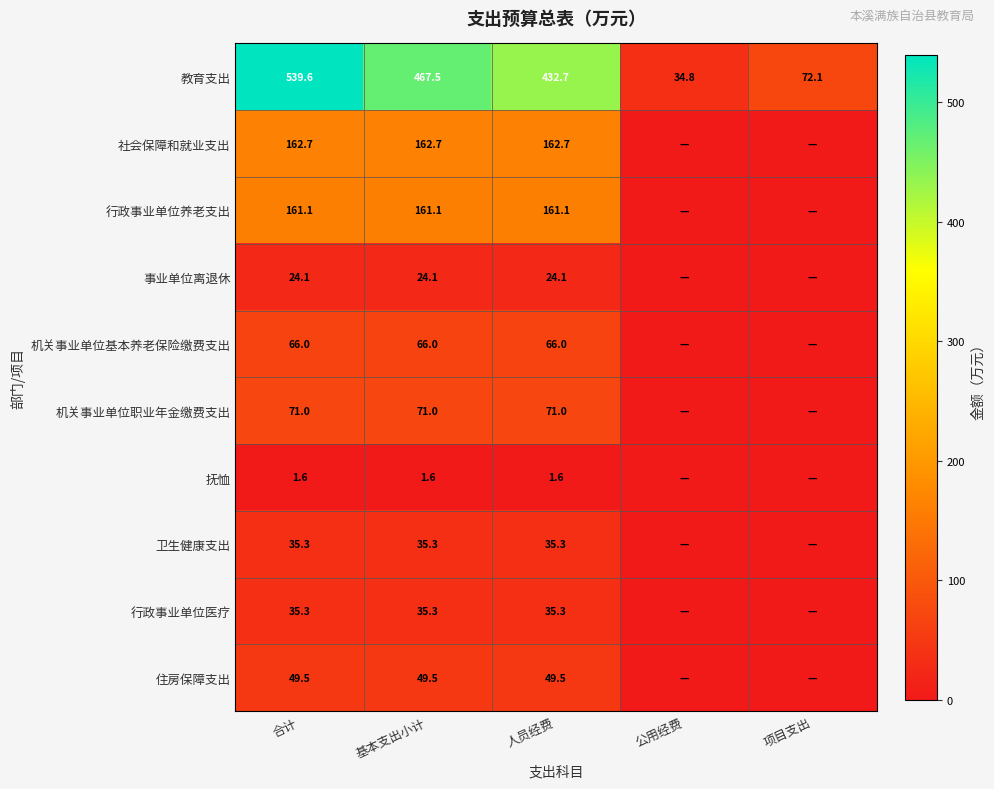

Which series changed the most between 合计 and 人员经费?

教育支出